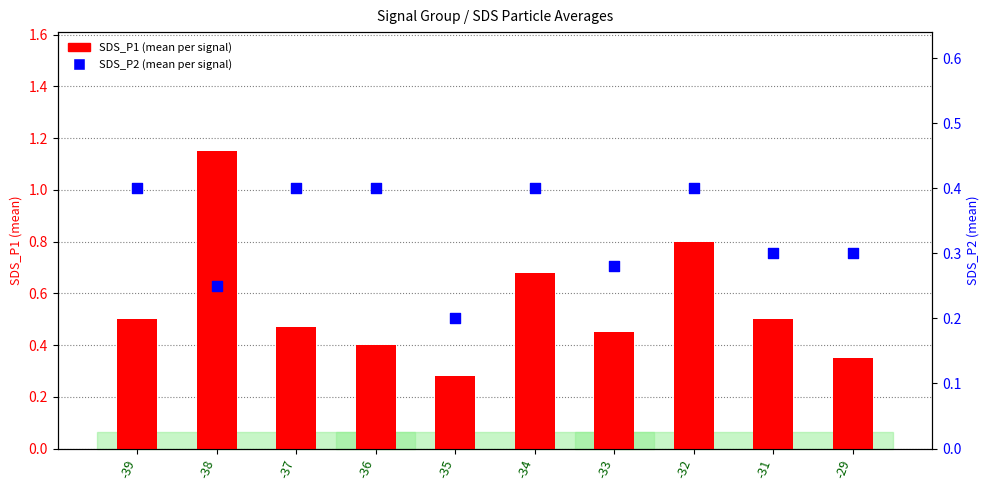

What is the total value across all series at -35?

0.5